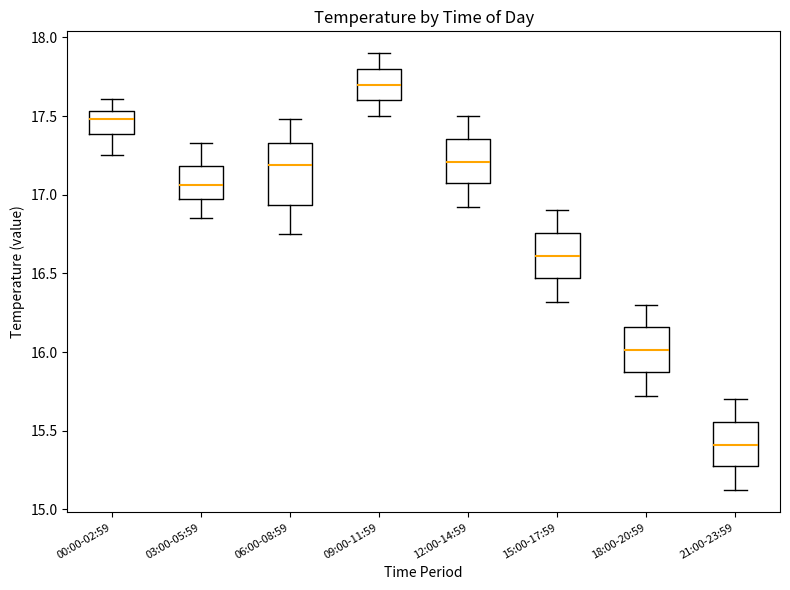

Reading left to right, read every box against the y-axis: the position of its median line, the range the box covers, and the ends of its whiskers. The values are not printed on the chart, so give them approximately, as read against the axis.

00:00-02:59: median 17.50, box 17.40 to 17.55, whiskers 17.25 to 17.60
03:00-05:59: median 17.05, box 16.95 to 17.20, whiskers 16.85 to 17.35
06:00-08:59: median 17.20, box 16.95 to 17.35, whiskers 16.75 to 17.50
09:00-11:59: median 17.70, box 17.60 to 17.80, whiskers 17.50 to 17.90
12:00-14:59: median 17.20, box 17.05 to 17.35, whiskers 16.90 to 17.50
15:00-17:59: median 16.60, box 16.45 to 16.75, whiskers 16.30 to 16.90
18:00-20:59: median 16.00, box 15.85 to 16.15, whiskers 15.70 to 16.30
21:00-23:59: median 15.40, box 15.25 to 15.55, whiskers 15.10 to 15.70